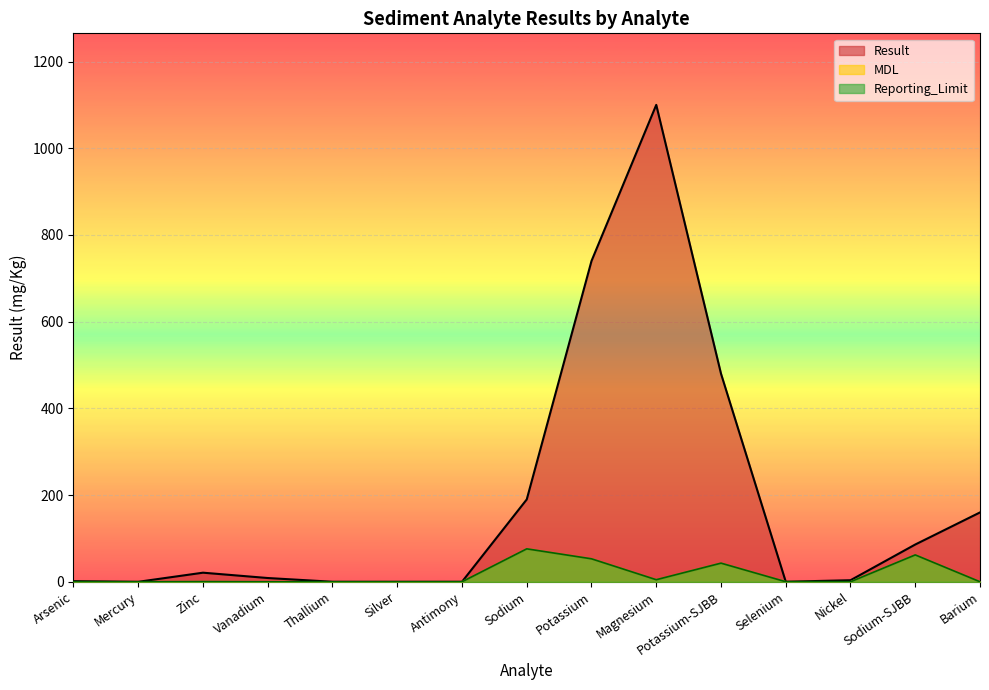

Count the number of categories in the chart.

15